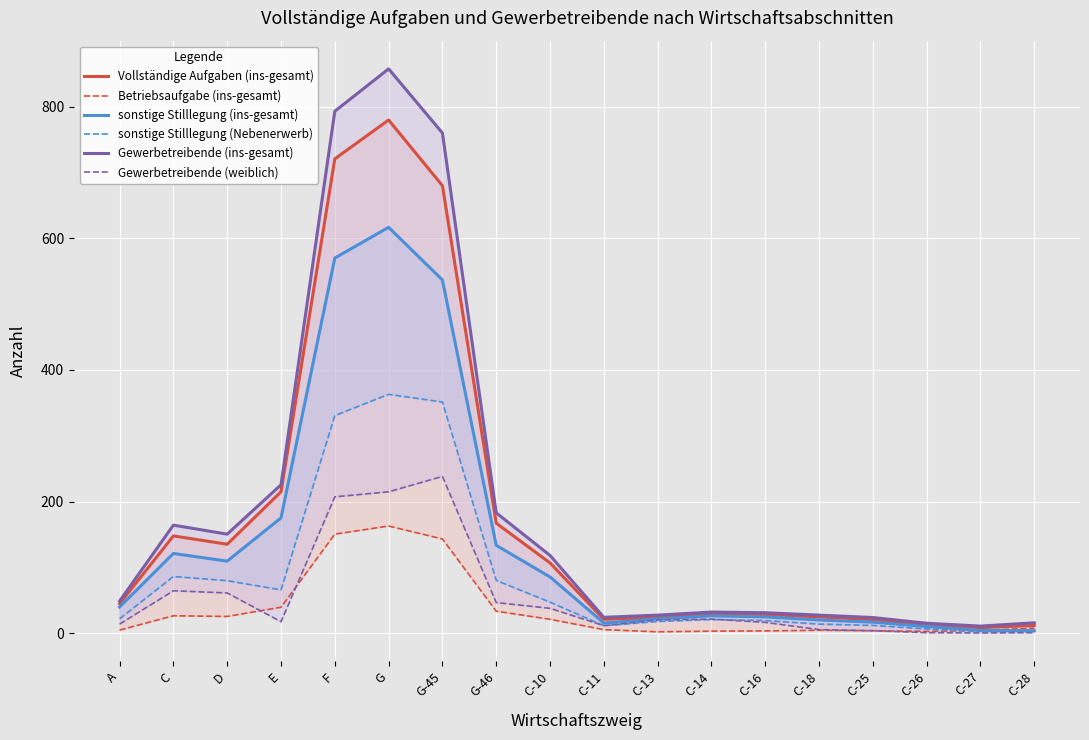

List the series in order of their peak value, highest first.

Gewerbetreibende (ins-gesamt), Vollständige Aufgaben (ins-gesamt), sonstige Stilllegung (ins-gesamt), sonstige Stilllegung (Nebenerwerb), Gewerbetreibende (weiblich), Betriebsaufgabe (ins-gesamt)